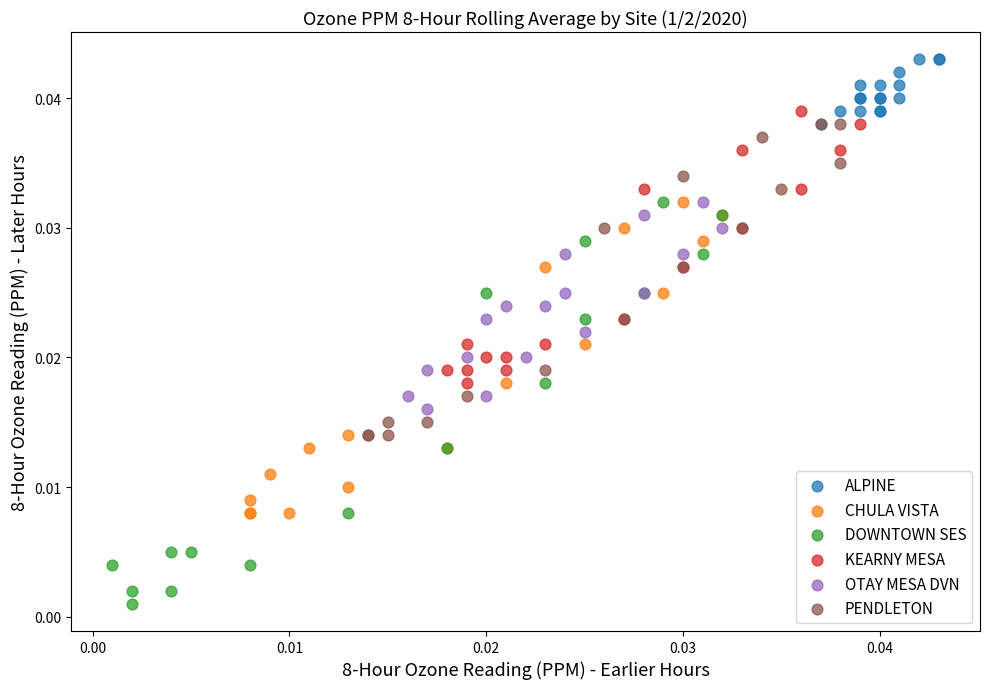

Which series contains the highest Y value?

ALPINE